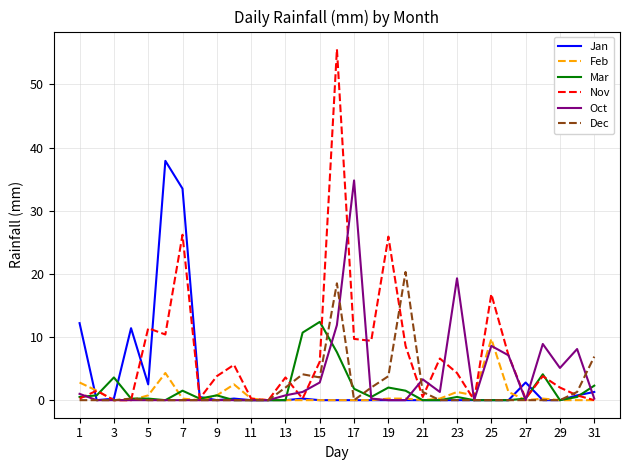

What are all the series names shown in the legend?

Jan, Feb, Mar, Nov, Oct, Dec